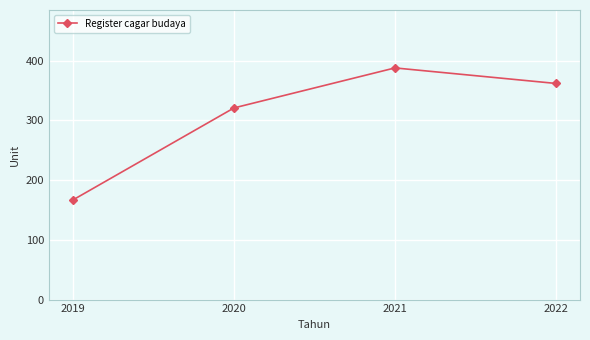

What is the difference between the values at 2022 and 2021?

26